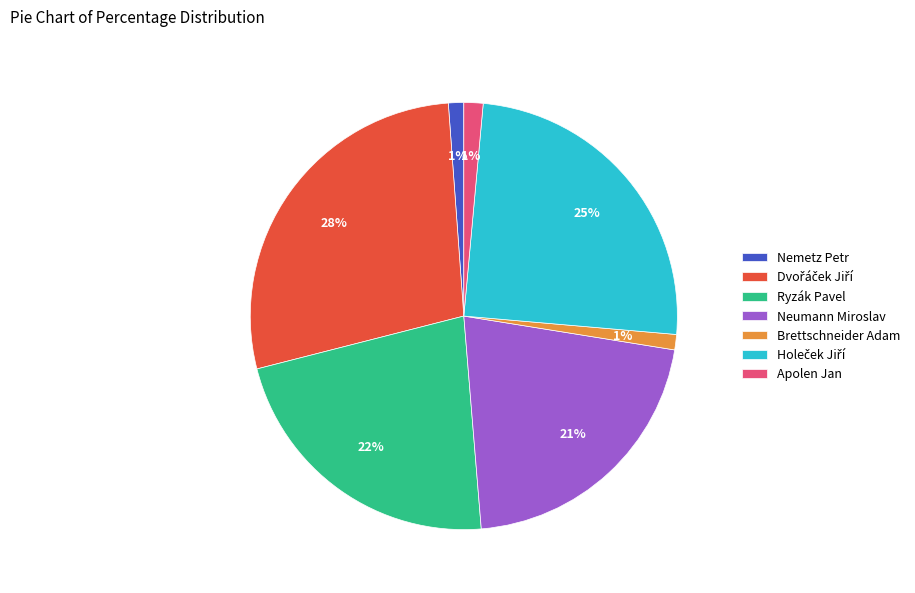

Is the sum of Apolen Jan and Ryzák Pavel greater than half?

No